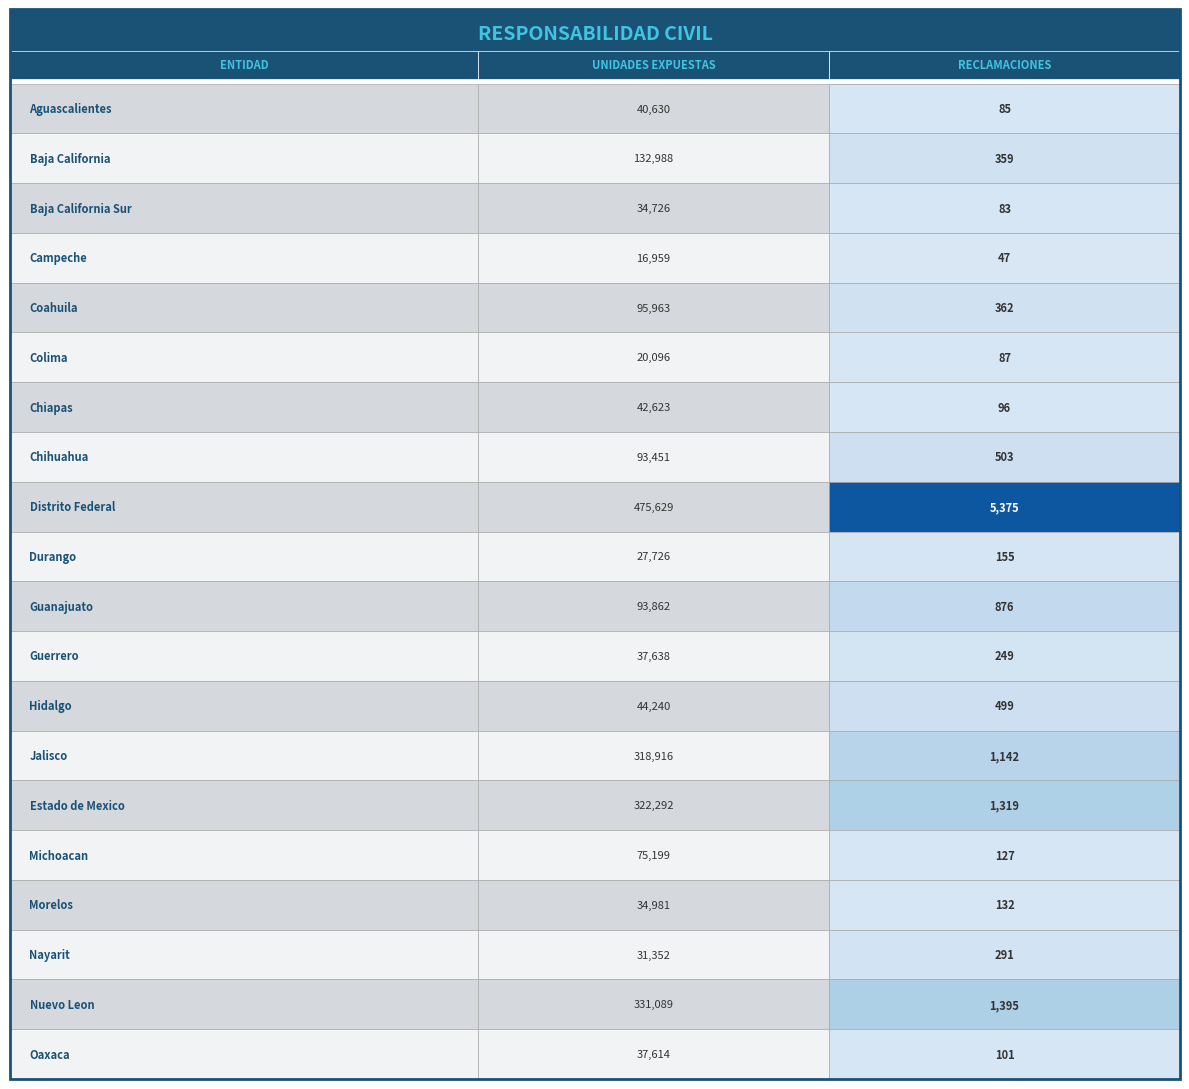

How many data points in reclamaciones are above 291?

9